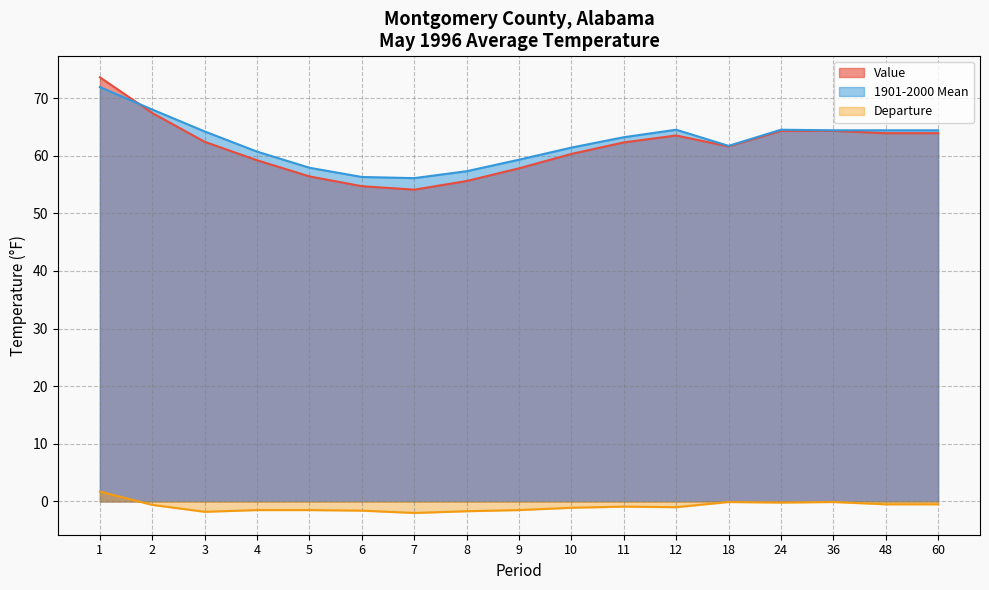

Is it true that Value equals 54.1 at 7?

True